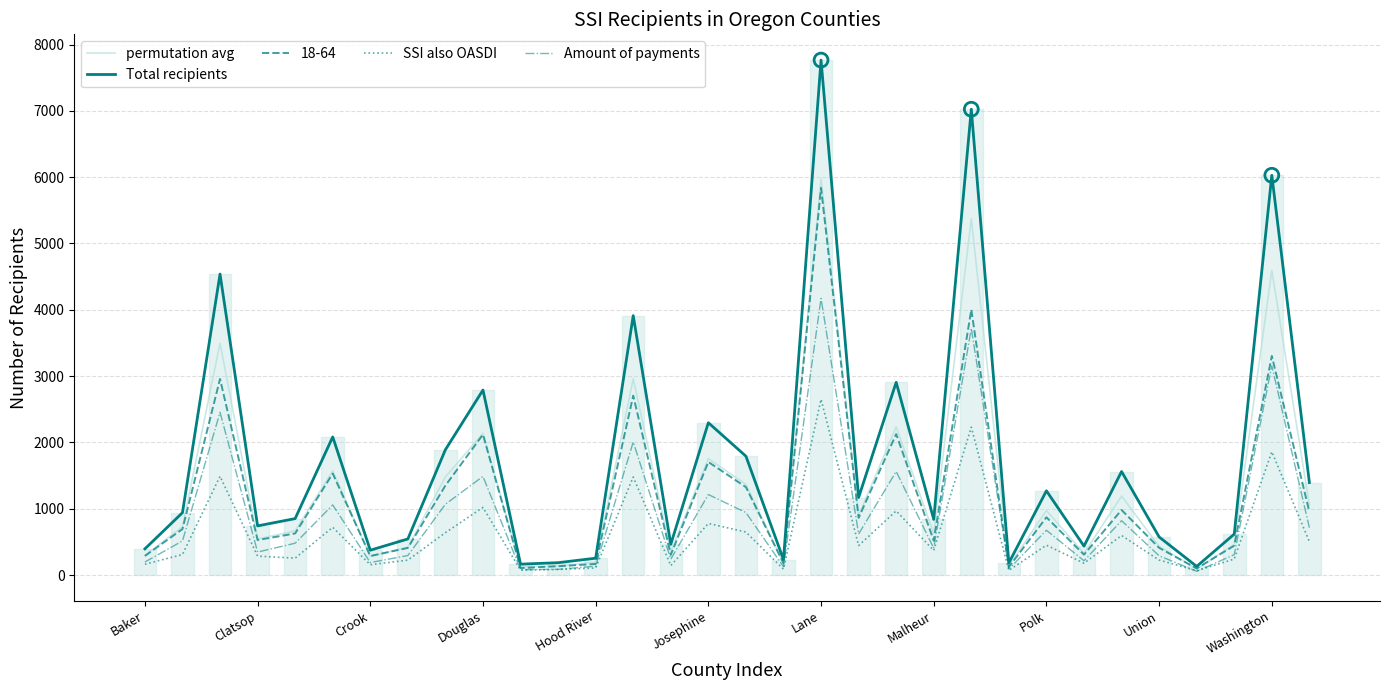

Which series reaches the minimum Y coordinate?

Amount of payments